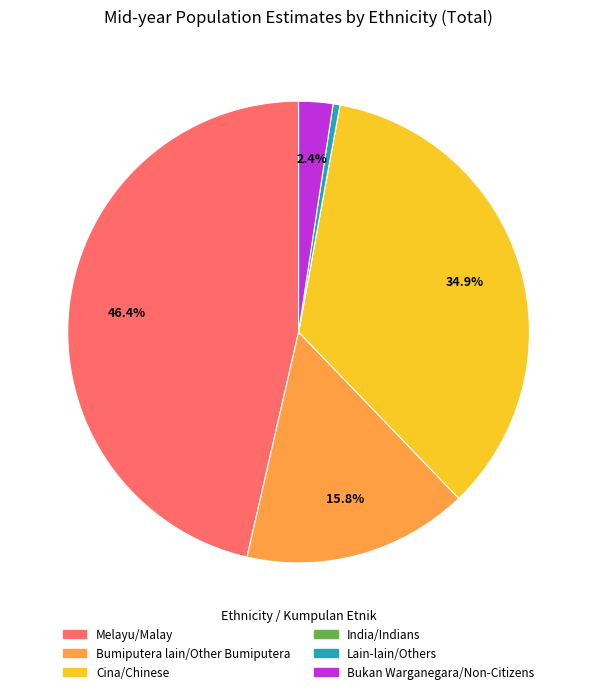

What is the largest slice in the pie chart?

Melayu/Malay